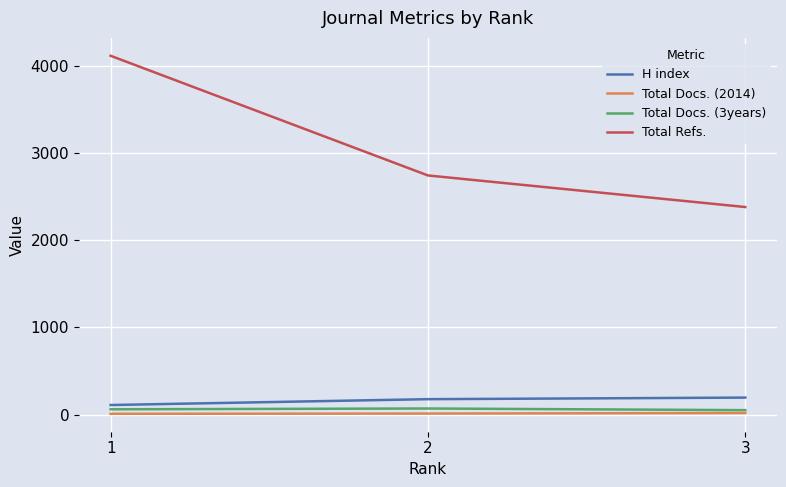

The value of Total Docs. (2014) at 1 is 10. True or false?

True